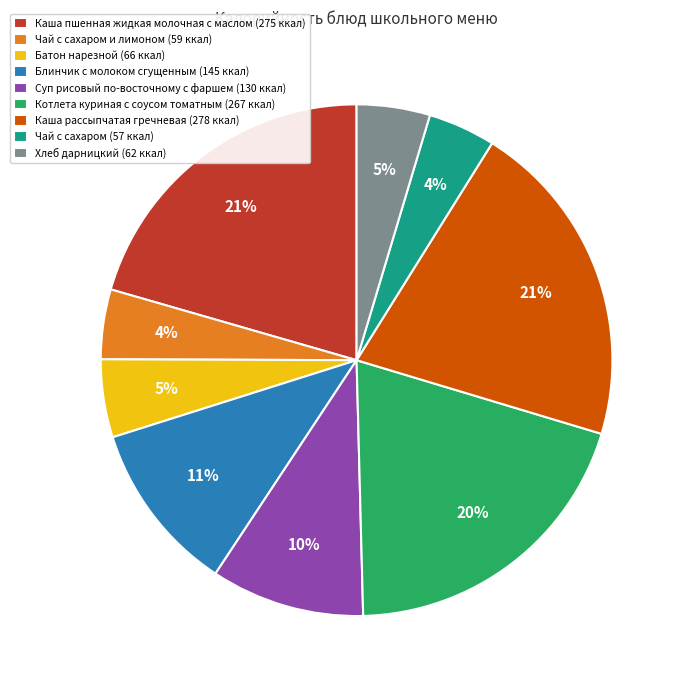

True or false: Хлеб дарницкий (62 ккал) accounts for 19% of the total.

False